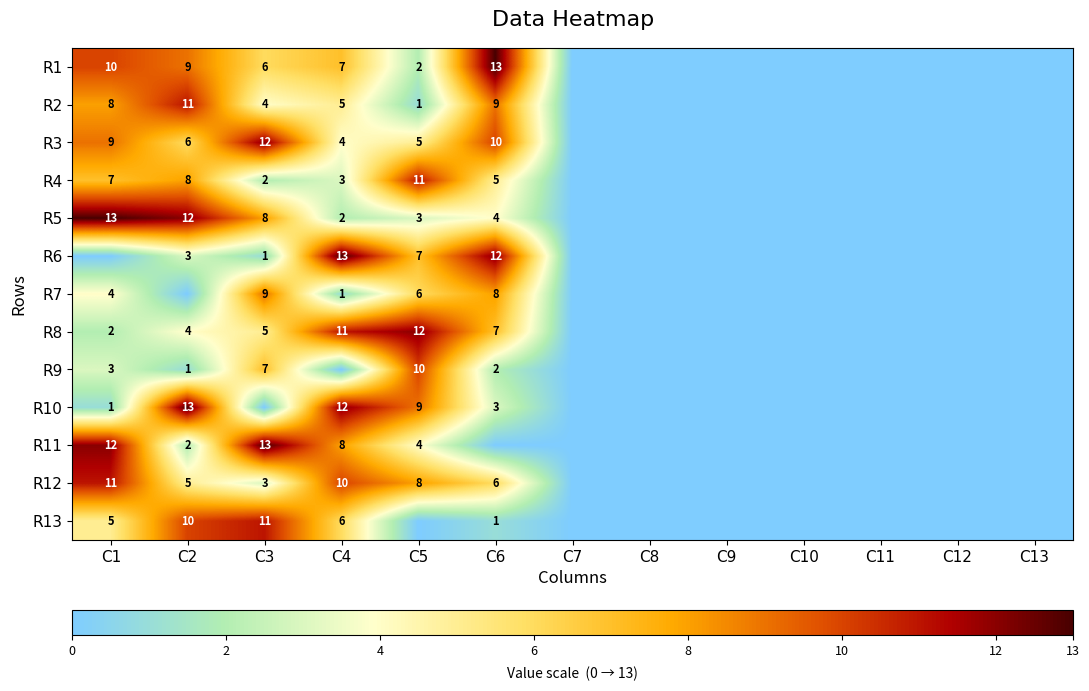

Is it true that R2 equals 8 at C1?

True